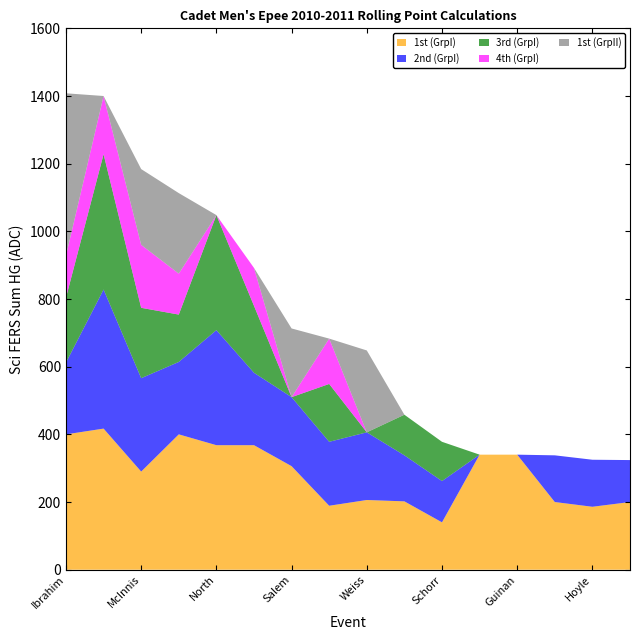

Reading left to right, transcribe all the data shown in this chart.

1st (GrpI): Ibrahim=400	Eldeib=417	McInnis=290	House=400	North=368	Ro=368	Salem=306	Hahn=189	Weiss=206	Sarhan=202	Schorr=140	Broderick=340	Guinan=340	Cramerus=200	Hoyle=186	Funk=200
2nd (GrpI): Ibrahim=212	Eldeib=411	McInnis=276	House=214	North=340	Ro=214	Salem=204	Hahn=189	Weiss=200	Sarhan=136	Schorr=122	Broderick=0	Guinan=0	Cramerus=138	Hoyle=139	Funk=124
3rd (GrpI): Ibrahim=192	Eldeib=400	McInnis=208	House=140	North=340	Ro=198	Salem=0	Hahn=171	Weiss=0	Sarhan=120	Schorr=116	Broderick=0	Guinan=0	Cramerus=0	Hoyle=0	Funk=0
4th (GrpI): Ibrahim=124	Eldeib=172	McInnis=186	House=121	North=0	Ro=112	Salem=0	Hahn=134	Weiss=0	Sarhan=0	Schorr=0	Broderick=0	Guinan=0	Cramerus=0	Hoyle=0	Funk=0
1st (GrpII): Ibrahim=480	Eldeib=0	McInnis=224	House=238	North=0	Ro=0	Salem=203	Hahn=0	Weiss=242	Sarhan=0	Schorr=0	Broderick=0	Guinan=0	Cramerus=0	Hoyle=0	Funk=0